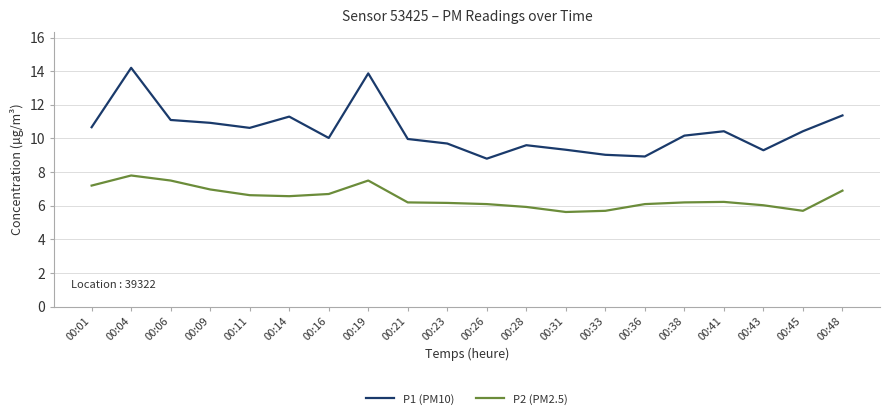

True or false: P2 (PM2.5) has more than 2 interior local peaks.

True